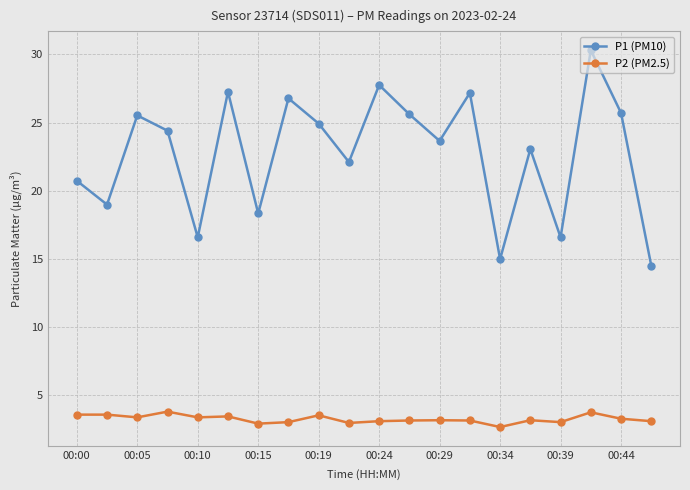

True or false: P2 (PM2.5) and P1 (PM10) cross at least once.

False